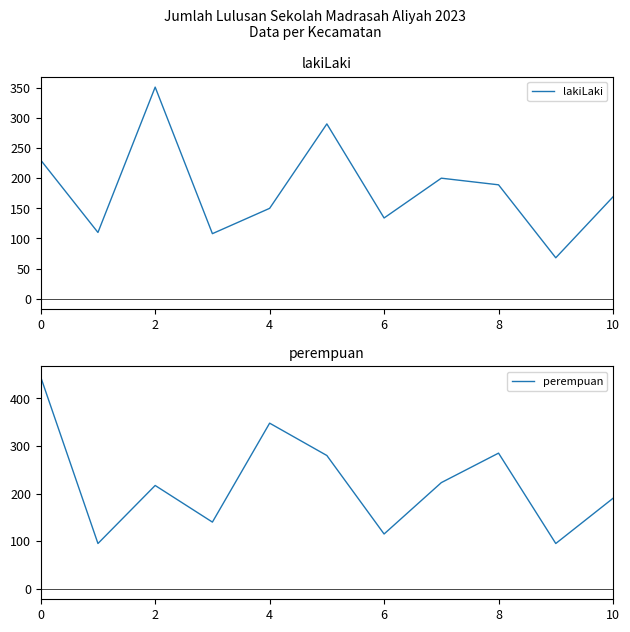

Read the lakiLaki value at 8, to the nearest 5.

190